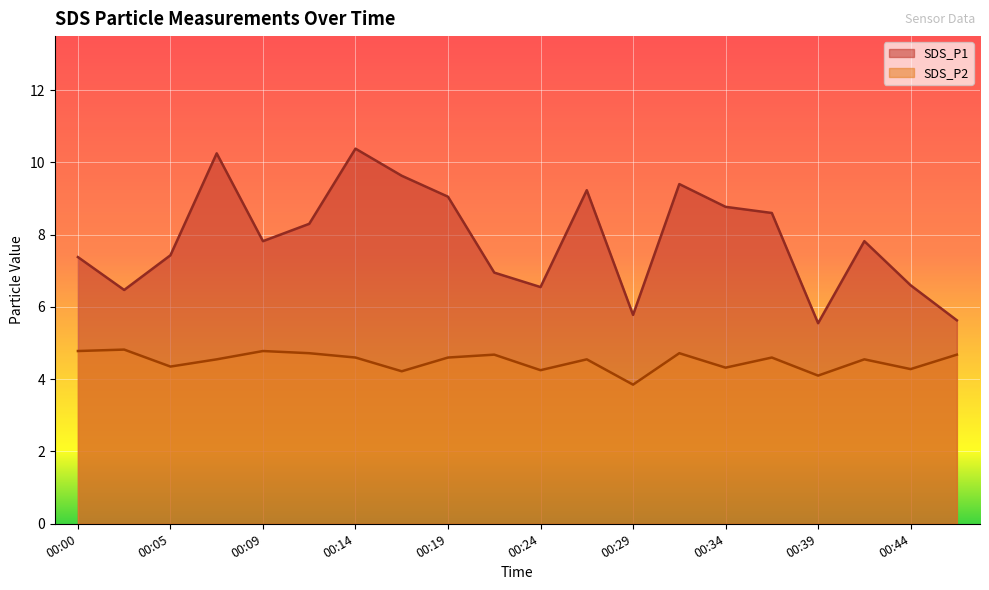

What is the minimum value for SDS_P1?

5.5